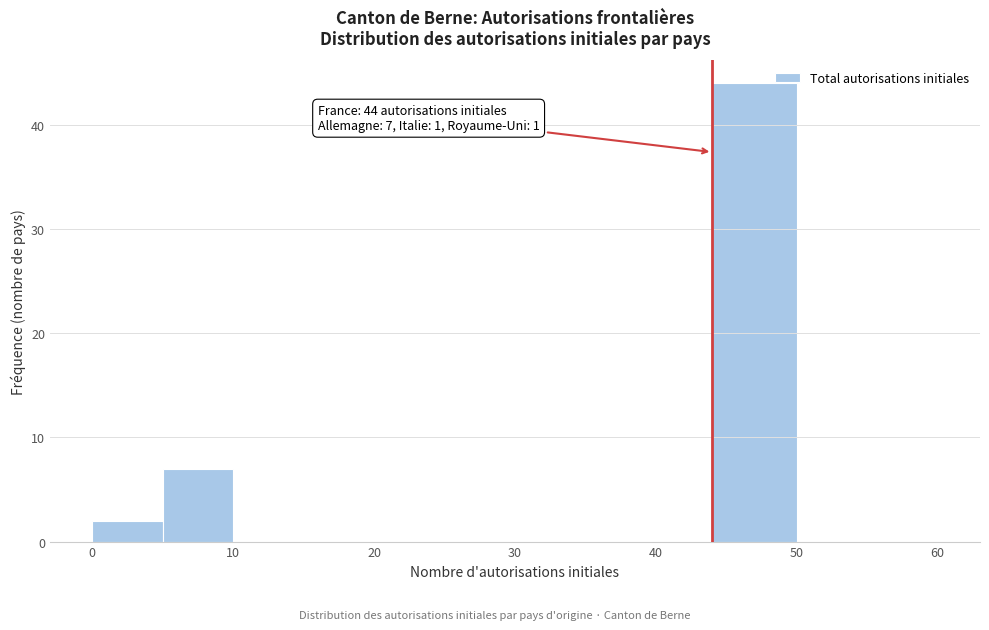

Over which range of the x-axis is the bar tallest?

44 to 50